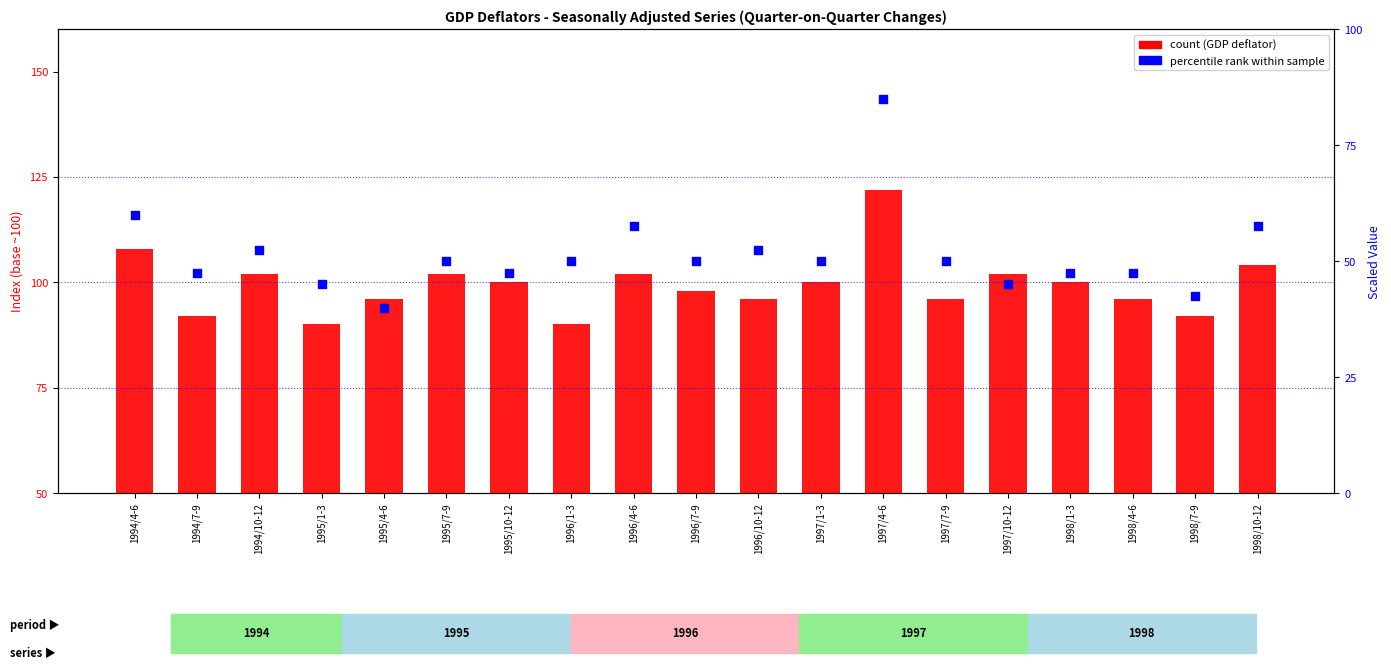

Which series has the largest total across all categories?

GDP deflator change